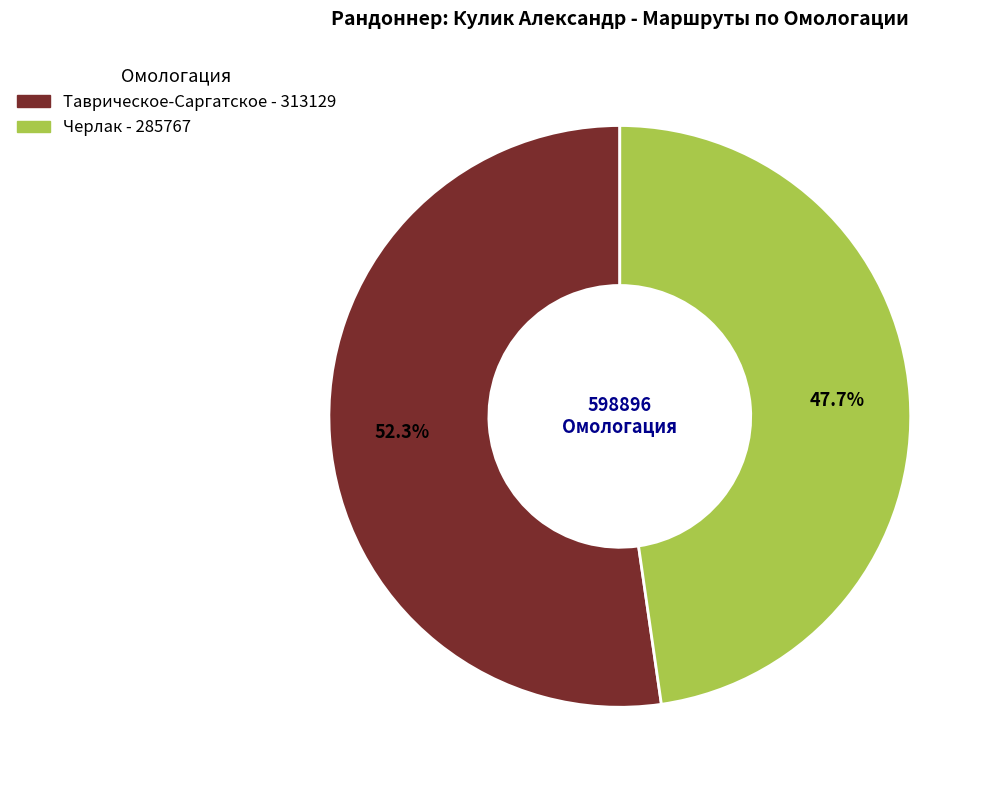

To the nearest percent, what portion does Черлак represent?

48%